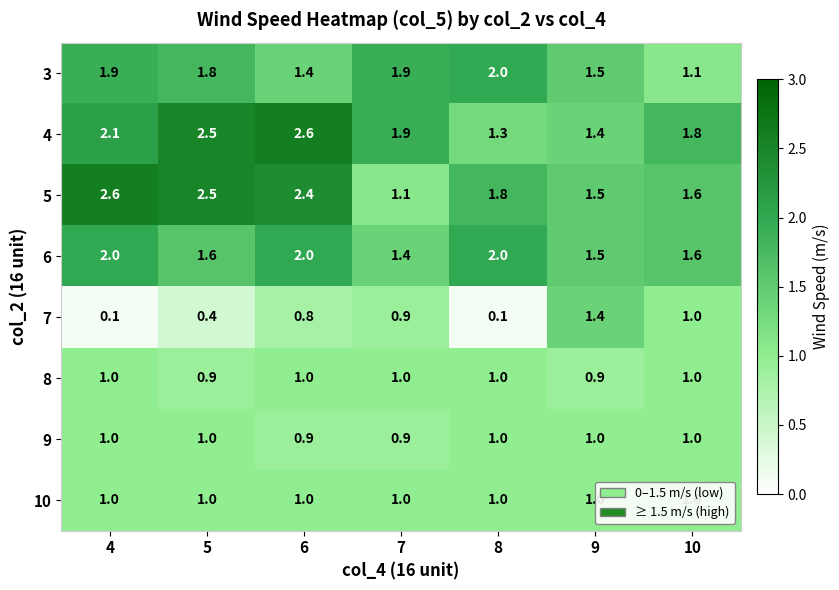

Which series has the widest spread of values?

5